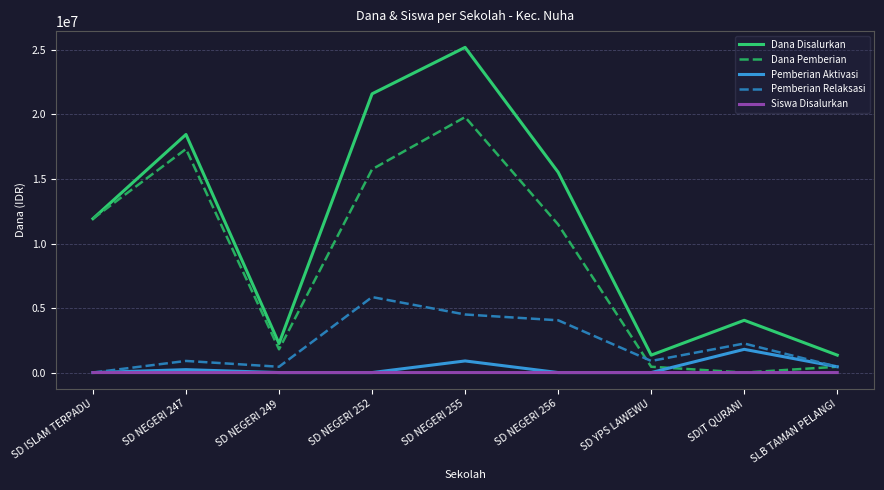

Is it true that Pemberian Aktivasi equals 1800000 at SDIT QURANI?

True